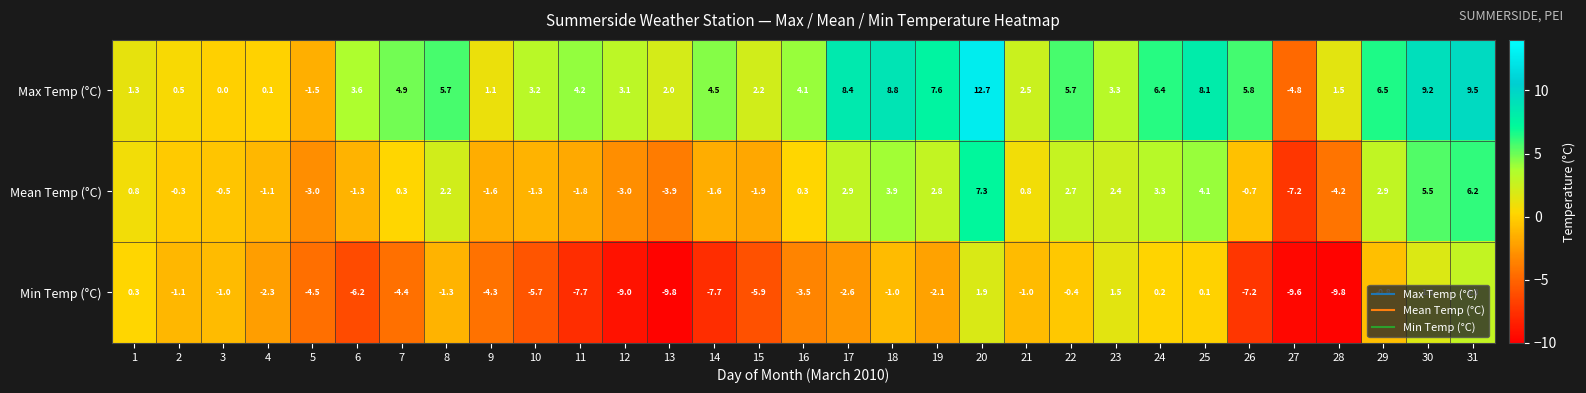

What is the average value of the Min Temp (°C) series?

-3.2